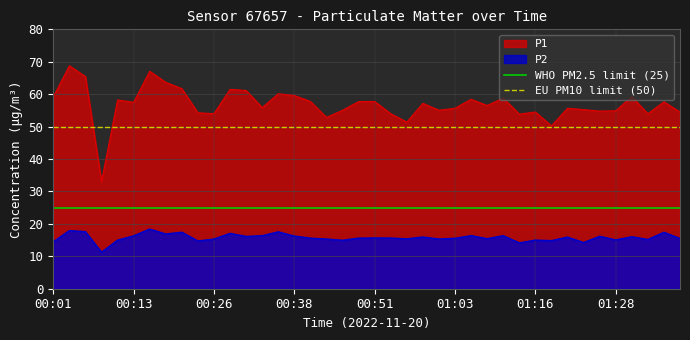

True or false: P1 has a value of 103.3 at 00:51.

False